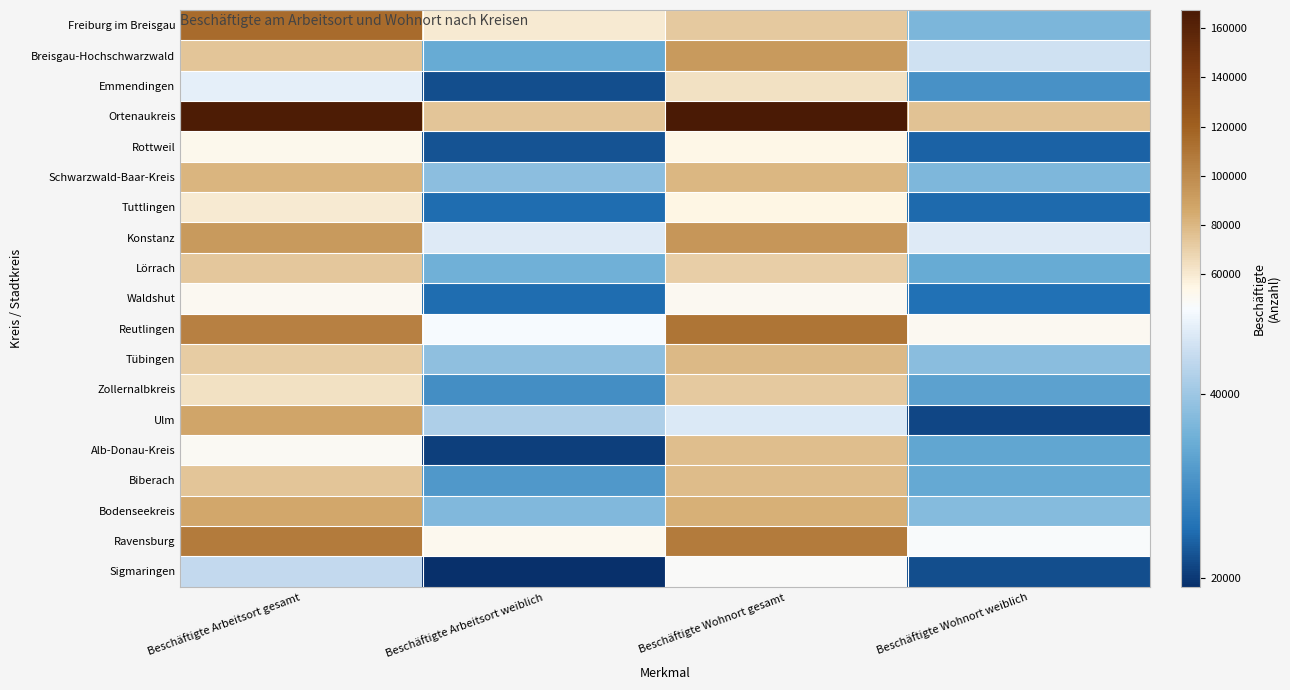

Reading right to left, what are all the values shown in this chart?

Freiburg im Breisgau: Beschäftigte Wohnort weiblich=36450	Beschäftigte Wohnort gesamt=72410	Beschäftigte Arbeitsort weiblich=60255	Beschäftigte Arbeitsort gesamt=114602
Breisgau-Hochschwarzwald: Beschäftigte Wohnort weiblich=45041	Beschäftigte Wohnort gesamt=93061	Beschäftigte Arbeitsort weiblich=34245	Beschäftigte Arbeitsort gesamt=74728
Emmendingen: Beschäftigte Wohnort weiblich=30357	Beschäftigte Wohnort gesamt=63472	Beschäftigte Arbeitsort weiblich=22250	Beschäftigte Arbeitsort gesamt=47256
Ortenaukreis: Beschäftigte Wohnort weiblich=75757	Beschäftigte Wohnort gesamt=167257	Beschäftigte Arbeitsort weiblich=74217	Beschäftigte Arbeitsort gesamt=165039
Rottweil: Beschäftigte Wohnort weiblich=24119	Beschäftigte Wohnort gesamt=54746	Beschäftigte Arbeitsort weiblich=22659	Beschäftigte Arbeitsort gesamt=52204
Schwarzwald-Baar-Kreis: Beschäftigte Wohnort weiblich=36831	Beschäftigte Wohnort gesamt=80140	Beschäftigte Arbeitsort weiblich=38228	Beschäftigte Arbeitsort gesamt=81318
Tuttlingen: Beschäftigte Wohnort weiblich=24748	Beschäftigte Wohnort gesamt=55053	Beschäftigte Arbeitsort weiblich=25057	Beschäftigte Arbeitsort gesamt=59661
Konstanz: Beschäftigte Wohnort weiblich=46485	Beschäftigte Wohnort gesamt=94203	Beschäftigte Arbeitsort weiblich=46543	Beschäftigte Arbeitsort gesamt=92622
Lörrach: Beschäftigte Wohnort weiblich=34458	Beschäftigte Wohnort gesamt=71115	Beschäftigte Arbeitsort weiblich=35298	Beschäftigte Arbeitsort gesamt=73371
Waldshut: Beschäftigte Wohnort weiblich=25443	Beschäftigte Wohnort gesamt=51076	Beschäftigte Arbeitsort weiblich=25047	Beschäftigte Arbeitsort gesamt=50953
Reutlingen: Beschäftigte Wohnort weiblich=50561	Beschäftigte Wohnort gesamt=110064	Beschäftigte Arbeitsort weiblich=49058	Beschäftigte Arbeitsort gesamt=105127
Tübingen: Beschäftigte Wohnort weiblich=37909	Beschäftigte Wohnort gesamt=79550	Beschäftigte Arbeitsort weiblich=38602	Beschäftigte Arbeitsort gesamt=71898
Zollernalbkreis: Beschäftigte Wohnort weiblich=32994	Beschäftigte Wohnort gesamt=72646	Beschäftigte Arbeitsort weiblich=29862	Beschäftigte Arbeitsort gesamt=63808
Ulm: Beschäftigte Wohnort weiblich=21389	Beschäftigte Wohnort gesamt=46221	Beschäftigte Arbeitsort weiblich=41720	Beschäftigte Arbeitsort gesamt=87646
Alb-Donau-Kreis: Beschäftigte Wohnort weiblich=33535	Beschäftigte Wohnort gesamt=76992	Beschäftigte Arbeitsort weiblich=20710	Beschäftigte Arbeitsort gesamt=50093
Biberach: Beschäftigte Wohnort weiblich=34211	Beschäftigte Wohnort gesamt=78228	Beschäftigte Arbeitsort weiblich=31343	Beschäftigte Arbeitsort gesamt=74747
Bodenseekreis: Beschäftigte Wohnort weiblich=37567	Beschäftigte Wohnort gesamt=82913	Beschäftigte Arbeitsort weiblich=37135	Beschäftigte Arbeitsort gesamt=86386
Ravensburg: Beschäftigte Wohnort weiblich=49399	Beschäftigte Wohnort gesamt=107432	Beschäftigte Arbeitsort weiblich=51825	Beschäftigte Arbeitsort gesamt=106991
Sigmaringen: Beschäftigte Wohnort weiblich=22219	Beschäftigte Wohnort gesamt=49829	Beschäftigte Arbeitsort weiblich=19098	Beschäftigte Arbeitsort gesamt=43880